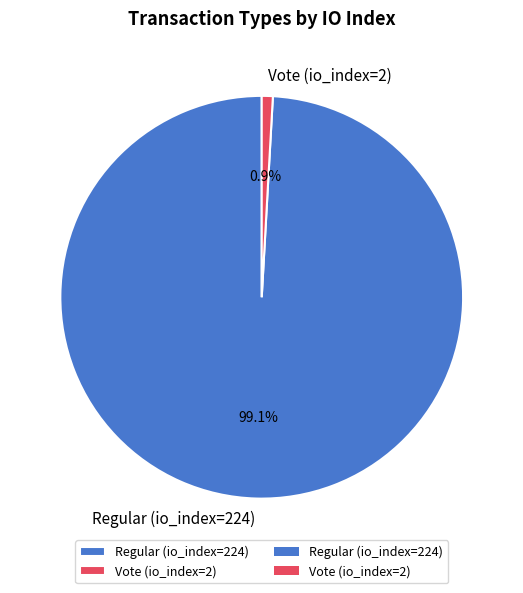

True or false: Regular (io_index=224) accounts for 85% of the total.

False